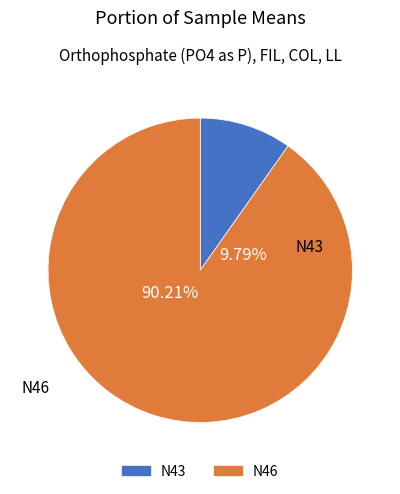

Count the number of slices in the pie.

2